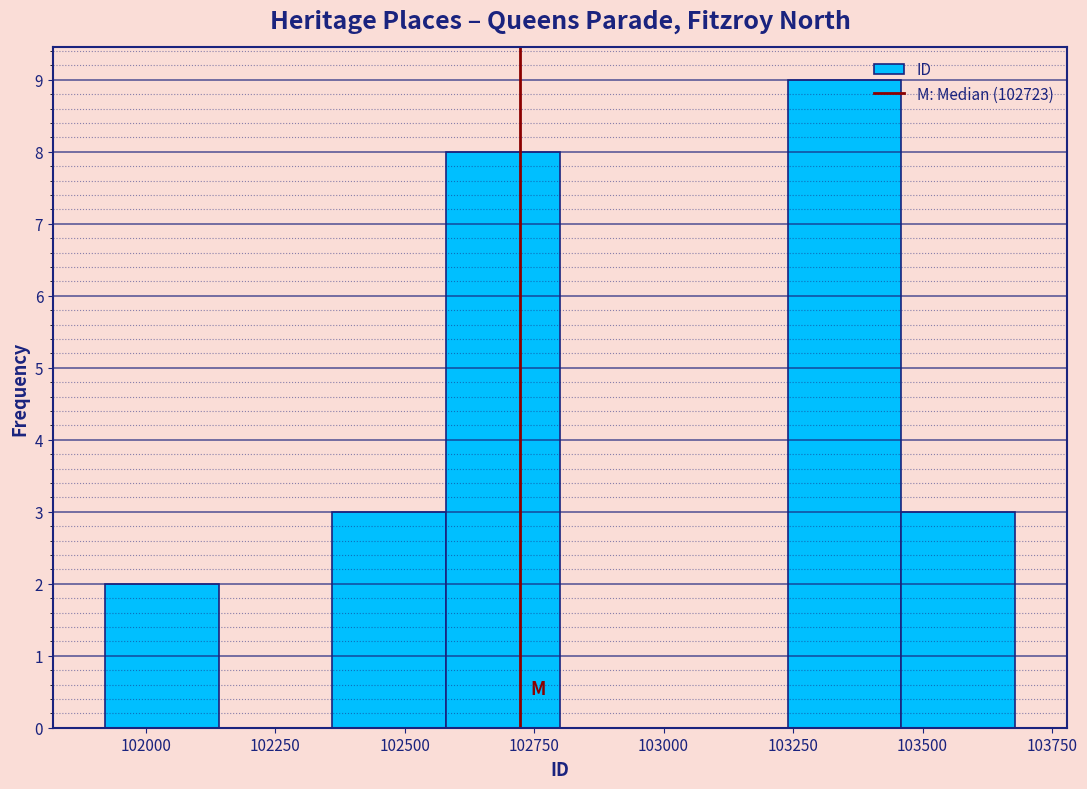

Reading left to right, transcribe this chart: for each bar, give the range it covers on the x-axis and its height. Neither the bar edges nor the heights are printed on the chart, so give them approximately, as read against the axes.

101900 to 102150: 2
102150 to 102350: 0
102350 to 102600: 3
102600 to 102800: 8
102800 to 103000: 0
103000 to 103250: 0
103250 to 103450: 9
103450 to 103700: 3